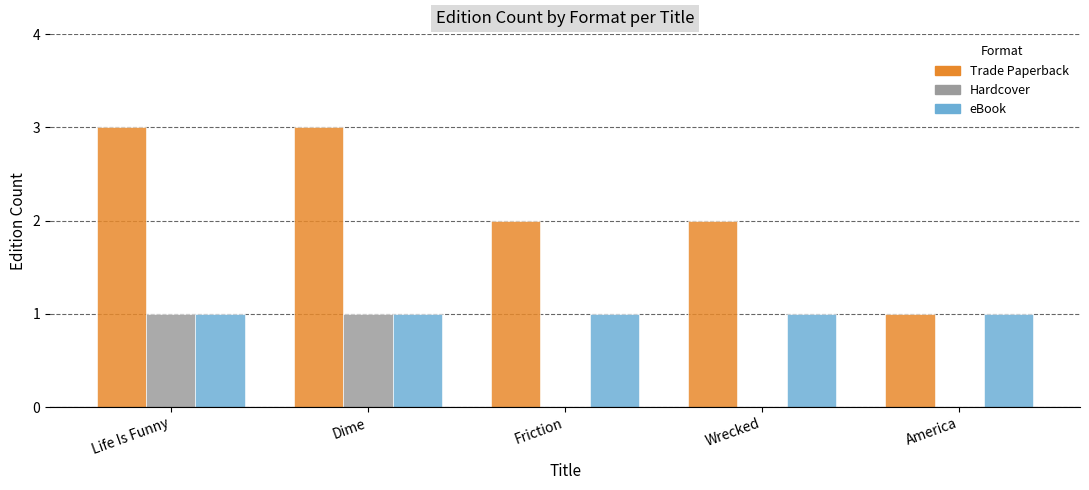

Is it true that eBook equals 2 at Dime?

False